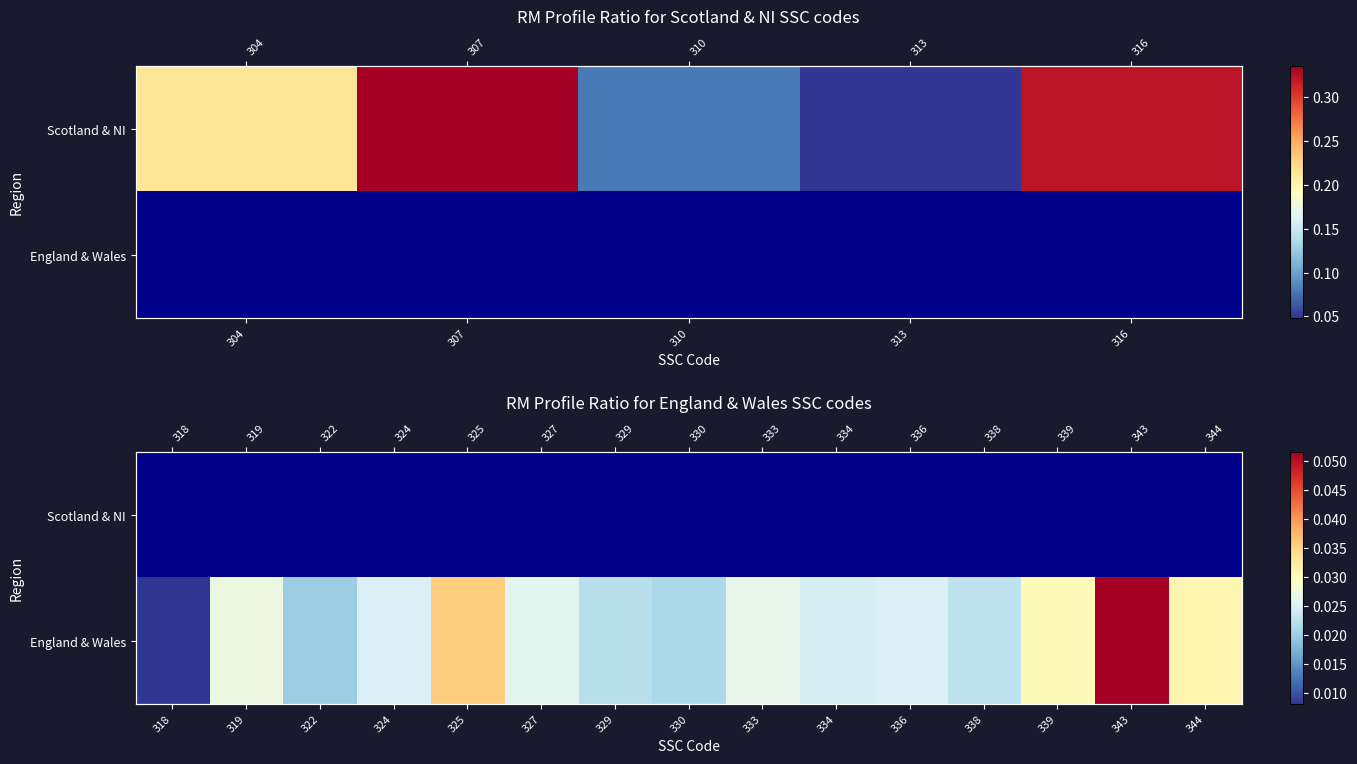

How many England & Wales values are between 0 and 1?

15